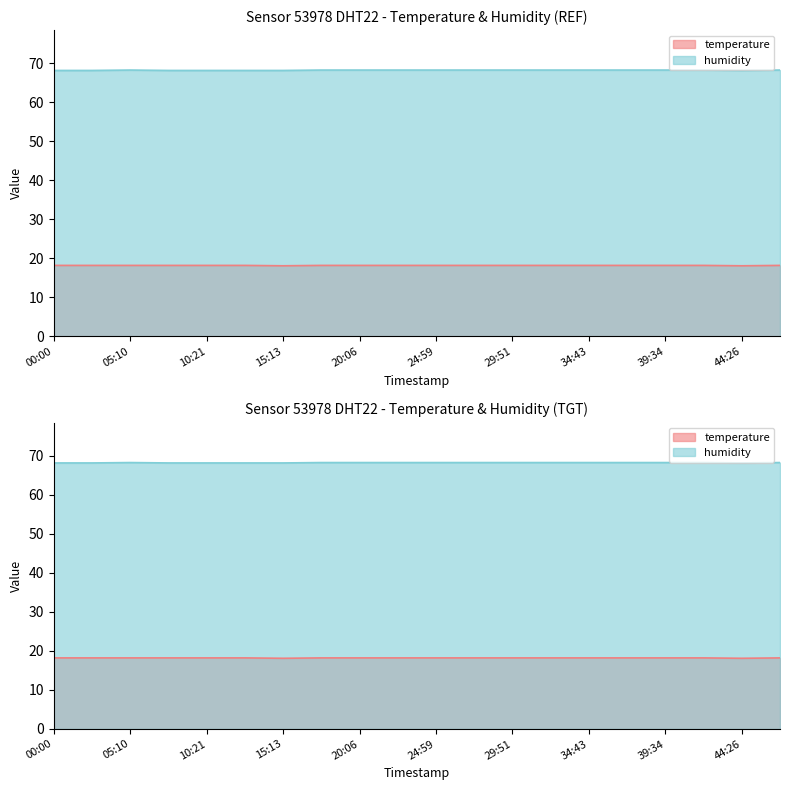

How many humidity values are between 68 and 69?

20